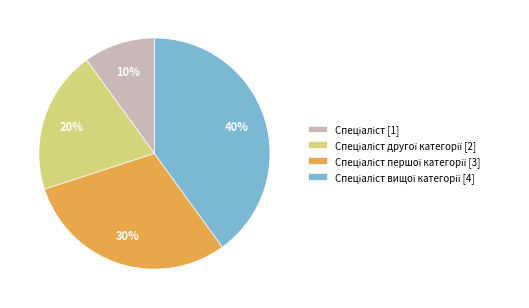

Count the number of slices in the pie.

4